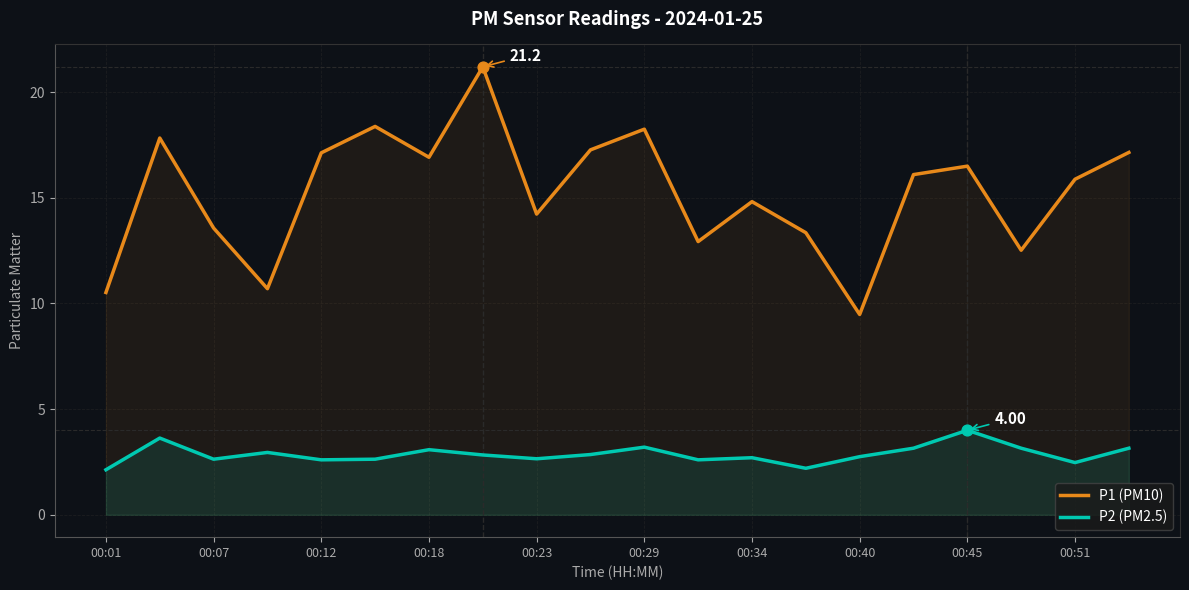

What is the total value across all series at 00:12?

19.7